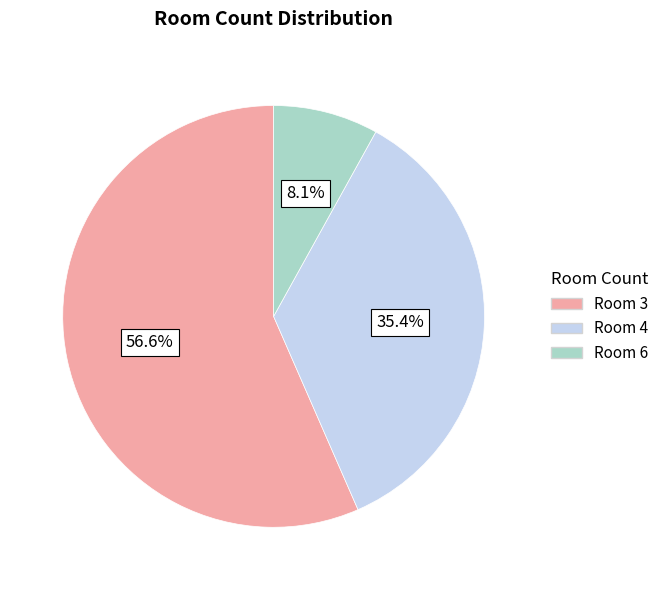

What is the majority slice?

Room 3